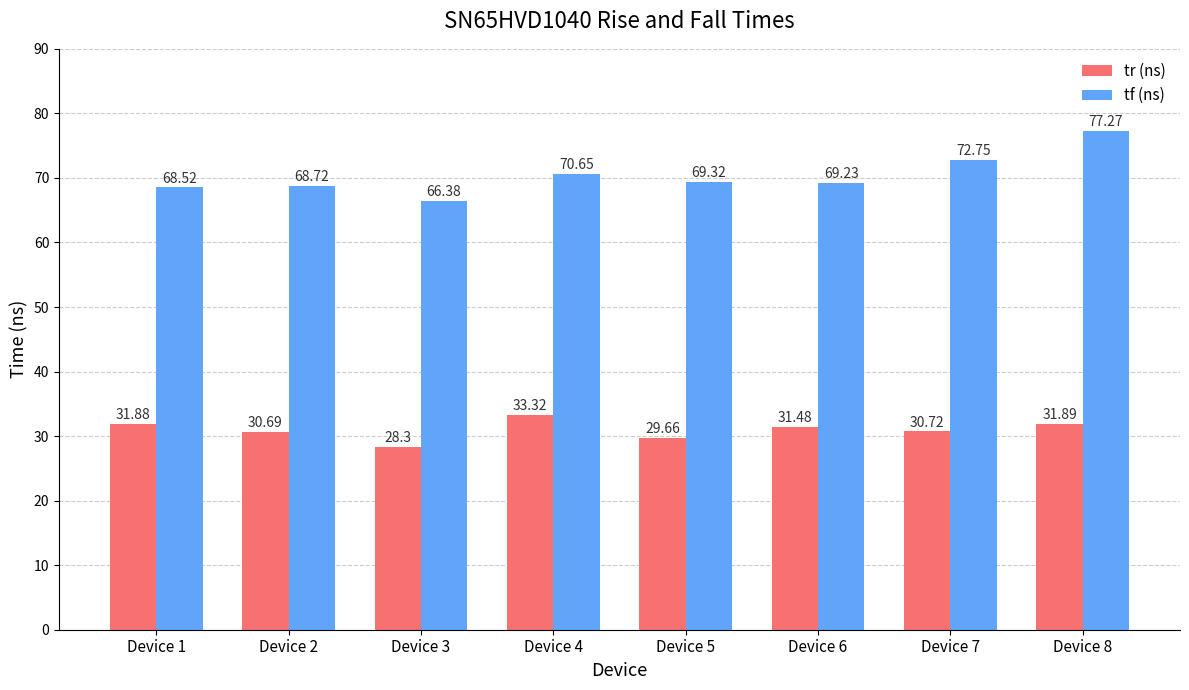

What is the value of the tr (ns) bar at the 5th from the left?

29.7